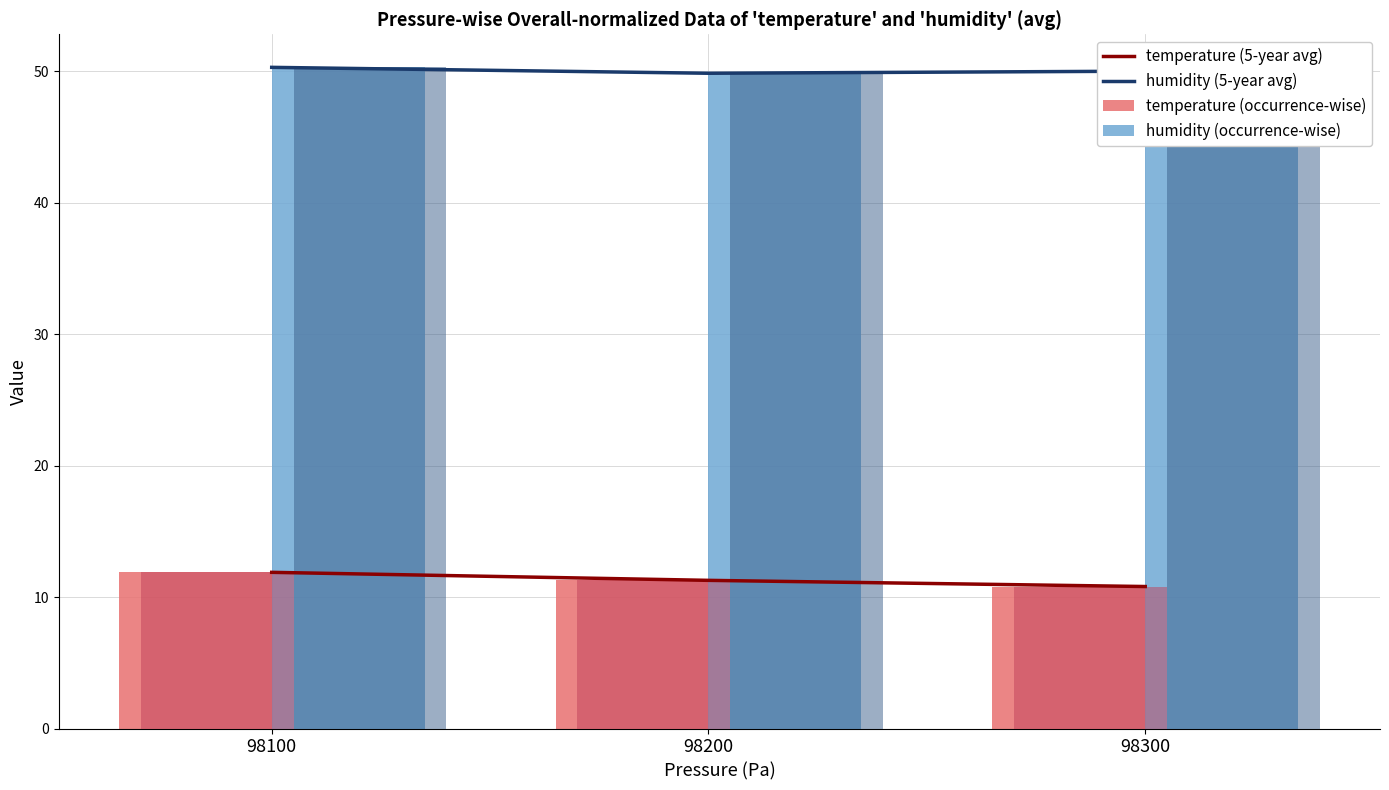

Reading left to right, transcribe all the data shown in this chart.

temperature (5-year avg): 11.9	11.3	10.8
humidity (5-year avg): 50.3	49.8	50.0
temperature (occurrence-wise): 11.9	11.3	10.8
humidity (occurrence-wise): 50.3	49.8	50.0